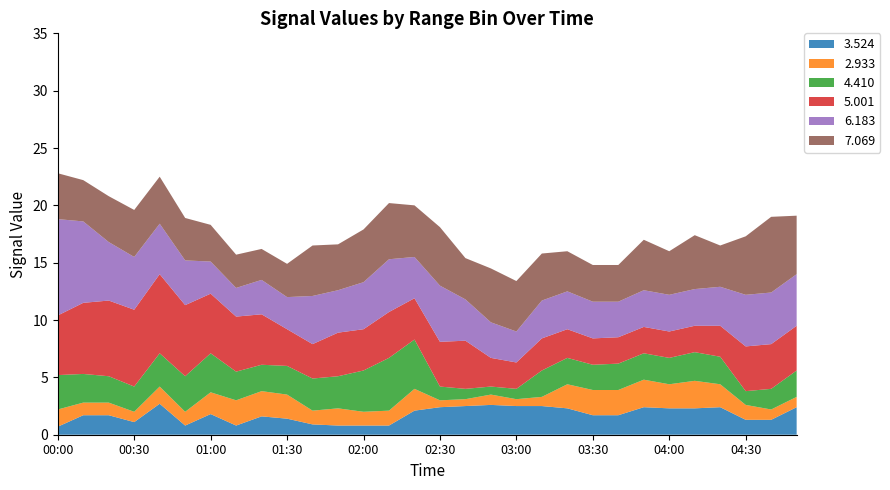

Reading left to right, transcribe all the data shown in this chart.

3.524: 00:00=0.7	00:10=1.7	00:20=1.7	00:30=1.1	00:40=2.7	00:50=0.8	01:00=1.8	01:10=0.8	01:20=1.6	01:30=1.4	01:40=0.9	01:50=0.8	02:00=0.8	02:10=0.8	02:20=2.1	02:30=2.4	02:40=2.5	02:50=2.6	03:00=2.5	03:10=2.5	03:20=2.3	03:30=1.7	03:40=1.7	03:50=2.4	04:00=2.3	04:10=2.3	04:20=2.4	04:30=1.3	04:40=1.3	04:50=2.4
2.933: 00:00=1.5	00:10=1.1	00:20=1.1	00:30=0.9	00:40=1.5	00:50=1.2	01:00=1.9	01:10=2.2	01:20=2.2	01:30=2.1	01:40=1.2	01:50=1.5	02:00=1.2	02:10=1.3	02:20=1.9	02:30=0.6	02:40=0.6	02:50=0.9	03:00=0.6	03:10=0.8	03:20=2.1	03:30=2.2	03:40=2.2	03:50=2.4	04:00=2.1	04:10=2.4	04:20=2.0	04:30=1.3	04:40=0.9	04:50=0.9
4.410: 00:00=3.0	00:10=2.5	00:20=2.3	00:30=2.2	00:40=2.9	00:50=3.1	01:00=3.4	01:10=2.5	01:20=2.3	01:30=2.5	01:40=2.8	01:50=2.8	02:00=3.6	02:10=4.6	02:20=4.3	02:30=1.2	02:40=0.9	02:50=0.7	03:00=0.9	03:10=2.3	03:20=2.3	03:30=2.2	03:40=2.3	03:50=2.3	04:00=2.3	04:10=2.5	04:20=2.4	04:30=1.2	04:40=1.8	04:50=2.3
5.001: 00:00=5.2	00:10=6.2	00:20=6.6	00:30=6.7	00:40=6.9	00:50=6.2	01:00=5.2	01:10=4.8	01:20=4.4	01:30=3.2	01:40=3.0	01:50=3.8	02:00=3.6	02:10=4.0	02:20=3.6	02:30=3.9	02:40=4.2	02:50=2.5	03:00=2.3	03:10=2.8	03:20=2.5	03:30=2.3	03:40=2.3	03:50=2.3	04:00=2.3	04:10=2.3	04:20=2.7	04:30=3.9	04:40=3.9	04:50=3.9
6.183: 00:00=8.4	00:10=7.1	00:20=5.1	00:30=4.6	00:40=4.4	00:50=3.9	01:00=2.8	01:10=2.5	01:20=3.0	01:30=2.8	01:40=4.2	01:50=3.7	02:00=4.1	02:10=4.6	02:20=3.6	02:30=4.9	02:40=3.6	02:50=3.1	03:00=2.7	03:10=3.3	03:20=3.3	03:30=3.2	03:40=3.1	03:50=3.2	04:00=3.2	04:10=3.2	04:20=3.4	04:30=4.5	04:40=4.5	04:50=4.5
7.069: 00:00=4.0	00:10=3.6	00:20=4.0	00:30=4.1	00:40=4.1	00:50=3.7	01:00=3.2	01:10=2.9	01:20=2.7	01:30=2.9	01:40=4.4	01:50=4.0	02:00=4.6	02:10=4.9	02:20=4.5	02:30=5.1	02:40=3.6	02:50=4.7	03:00=4.4	03:10=4.1	03:20=3.5	03:30=3.2	03:40=3.2	03:50=4.4	04:00=3.8	04:10=4.7	04:20=3.6	04:30=5.1	04:40=6.6	04:50=5.1